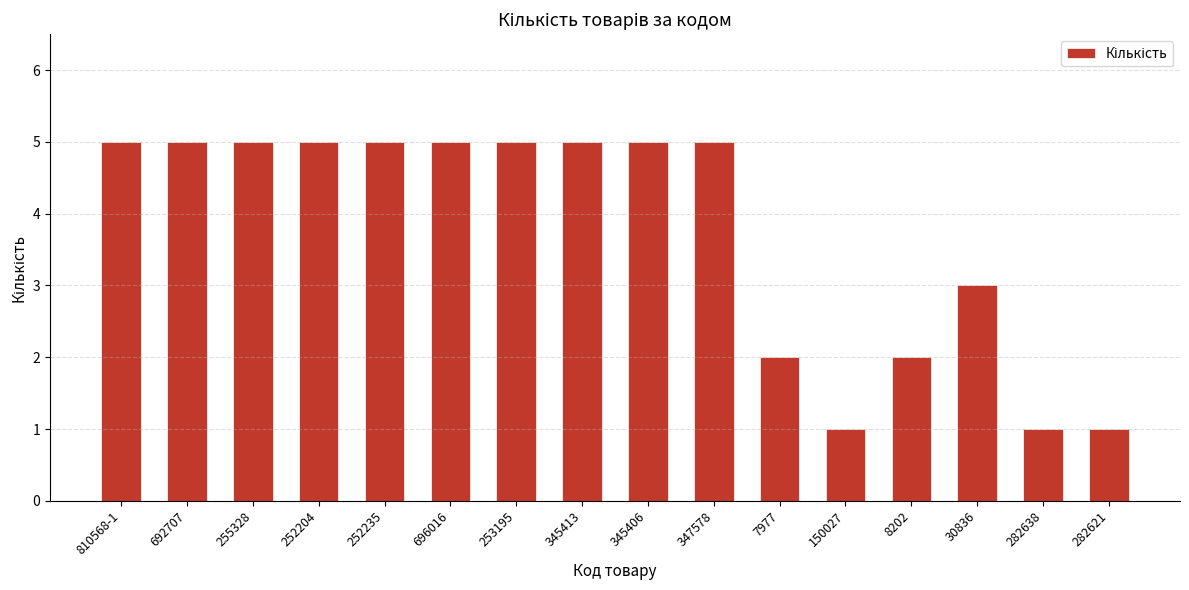

What position from the left is 253195?

7